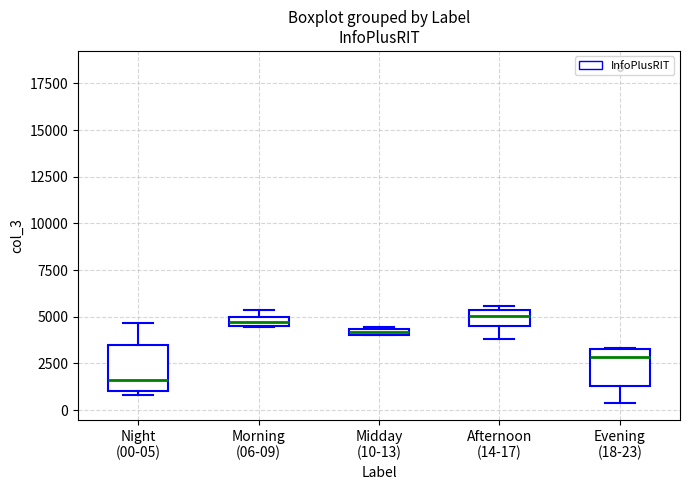

Where is the upper edge of the box for Afternoon (14-17) on the y-axis? The values are not printed on the chart, so give them approximately, as read against the axis.

5500